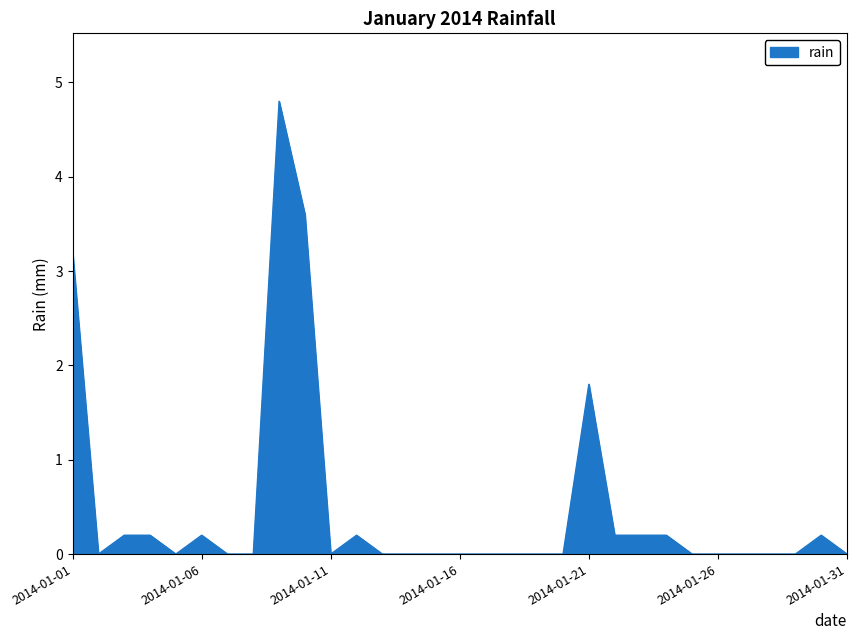

What is the difference between the maximum and minimum values?

4.8